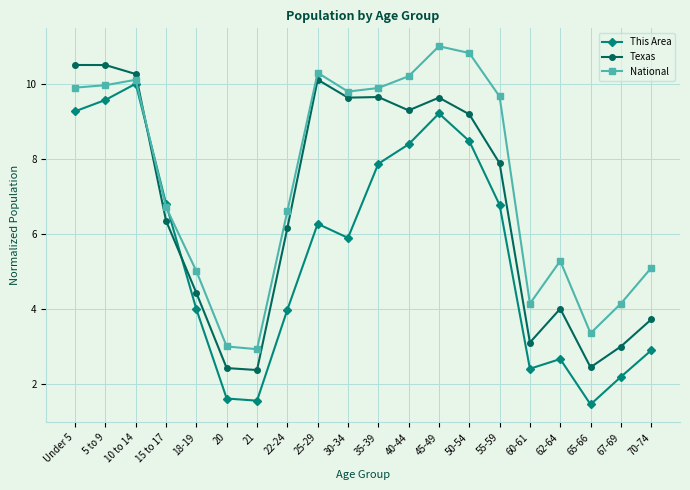

List the series in order of their peak value, lowest first.

This Area, Texas, National